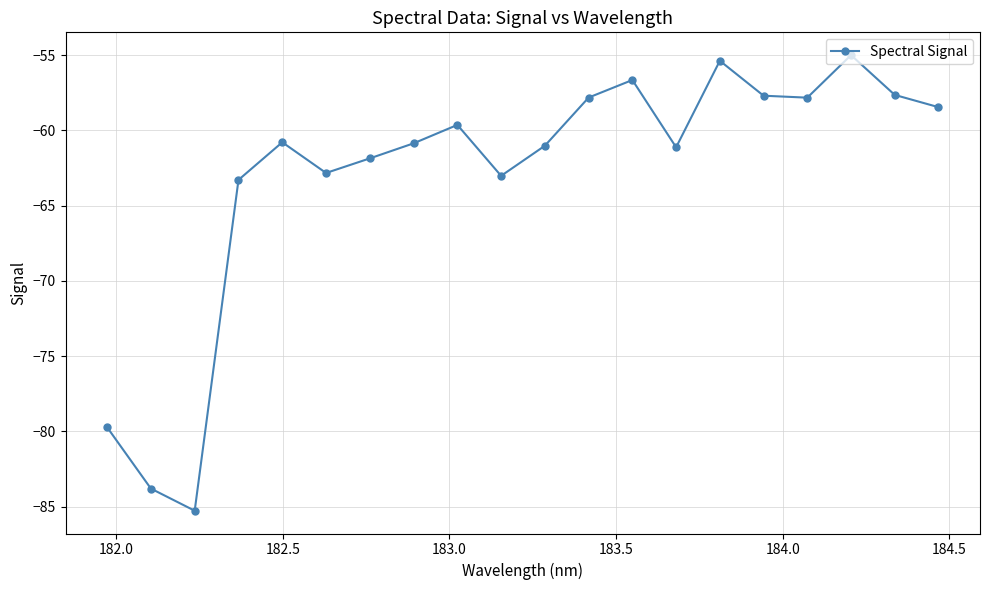

What is the value of the 19th point from the left?

-57.6